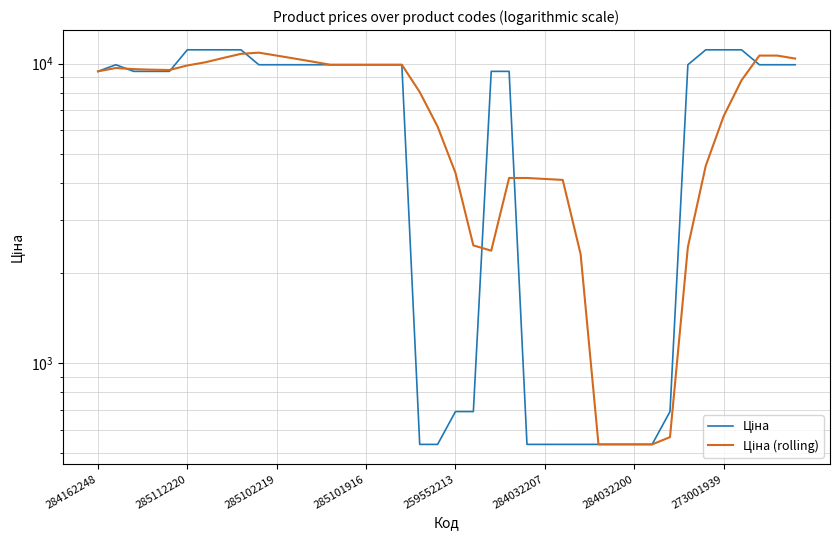

Which series changed the most between 10 and 28?

Ціна (rolling)